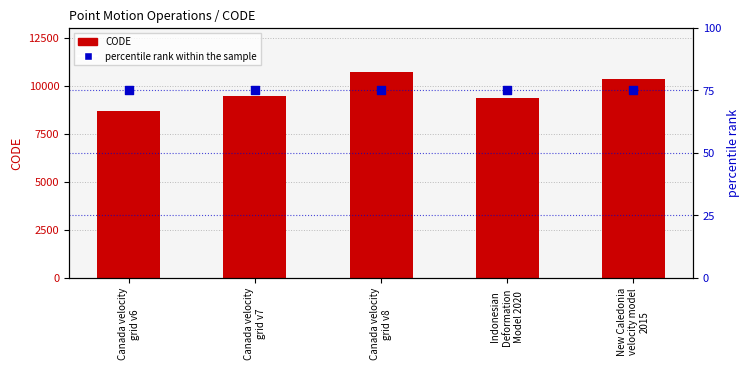

Which series has the widest spread of Y values?

CODE